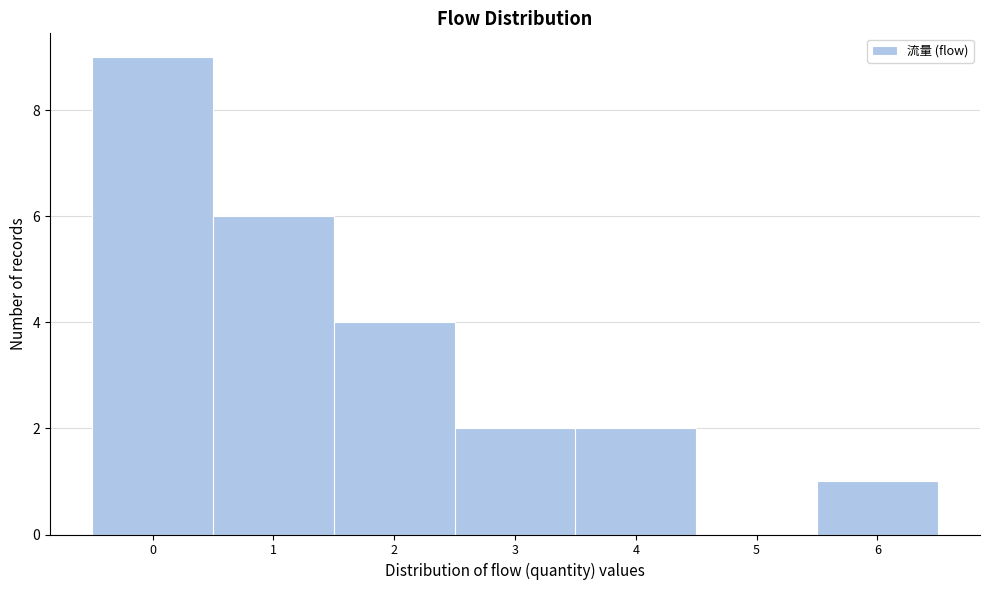

Reading left to right, list every bar in this chart as the range it spans on the x-axis followed by its height. The values are not printed on the chart, so give them approximately, as read against the axis.

-0.5 to 0.5: 9
0.5 to 1.5: 6
1.5 to 2.5: 4
2.5 to 3.5: 2
3.5 to 4.5: 2
4.5 to 5.5: 0
5.5 to 6.5: 1